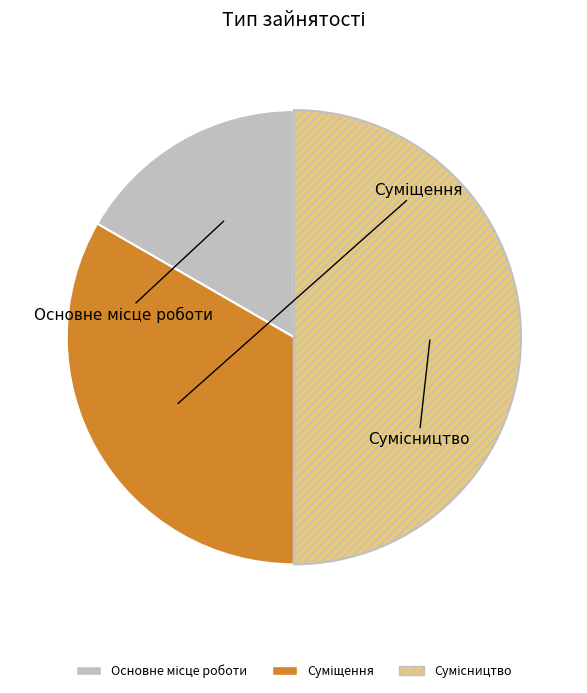

Rank the categories by value from lowest to highest.

Основне місце роботи, Суміщення, Сумісництво